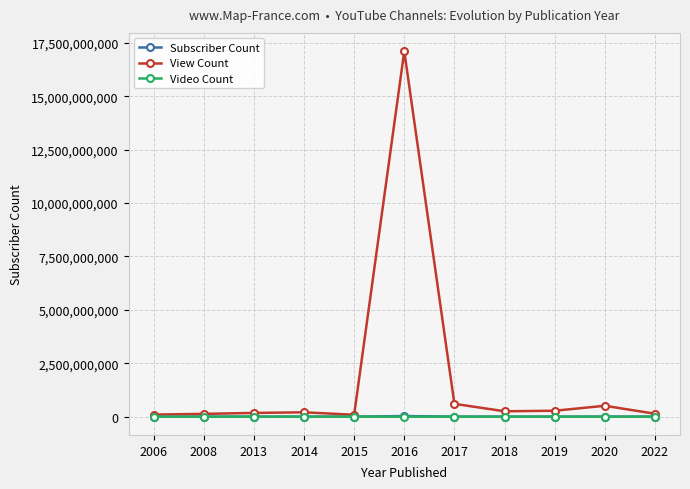

The value of View Count at 2017 is 600408911. True or false?

True